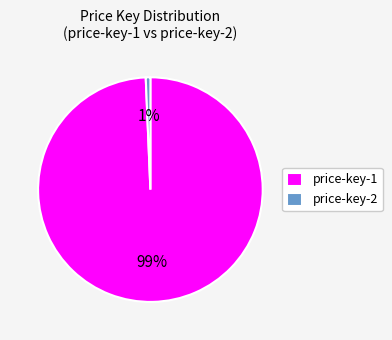

Which has a higher value, price-key-2 or price-key-1?

price-key-1